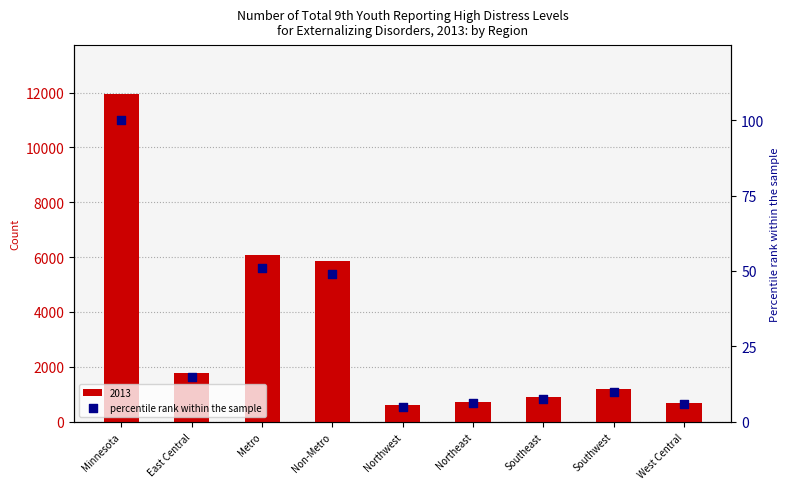

Which has a higher value, West Central or Northwest?

West Central